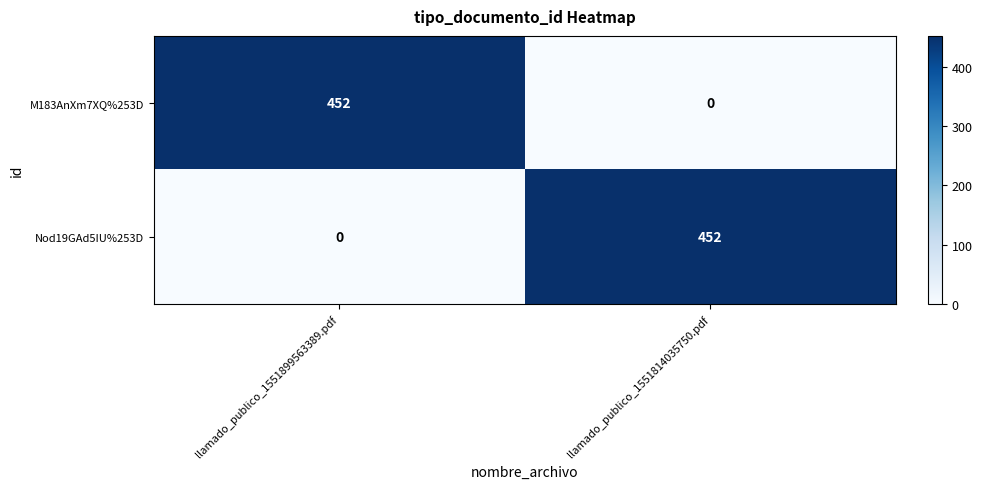

Count the number of categories in the chart.

2